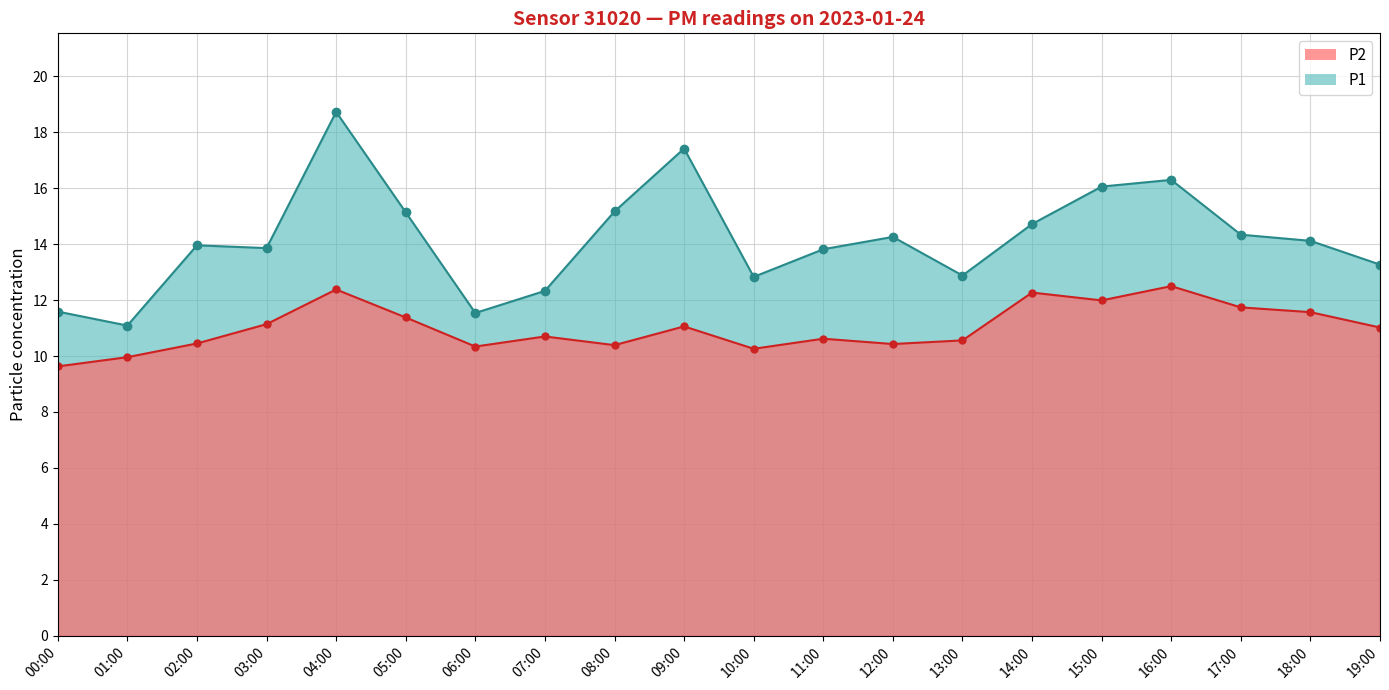

True or false: P2 and P1 cross at least once.

False